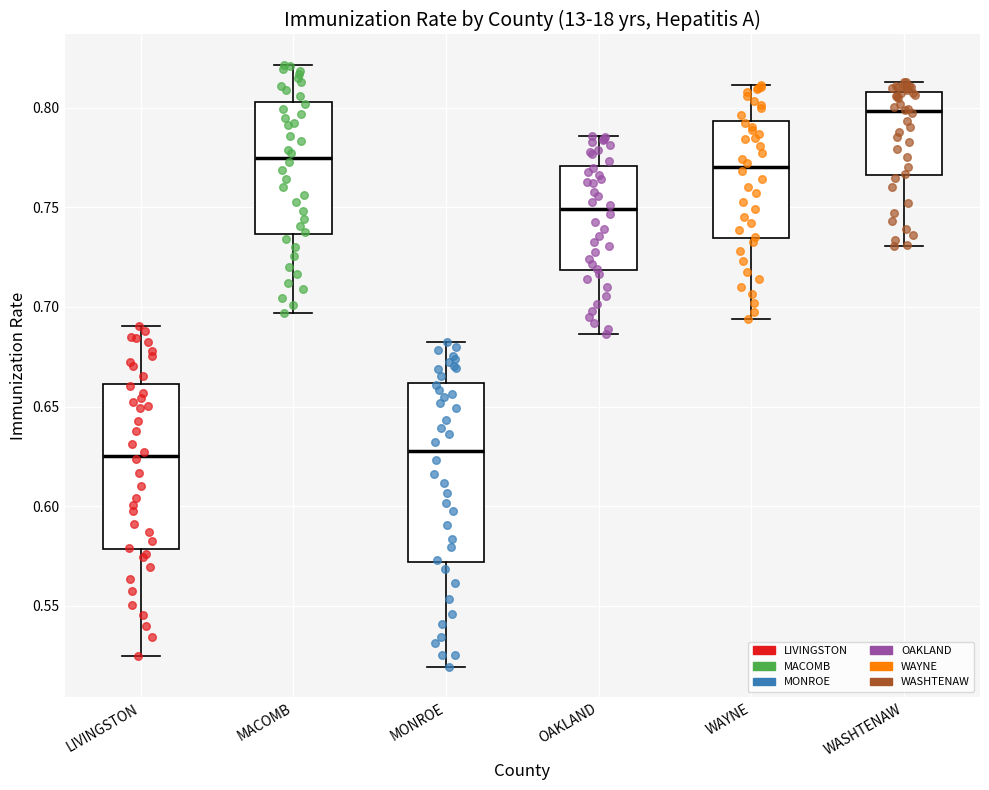

Reading left to right, read every box against the y-axis: the position of its median line, the range the box covers, and the ends of its whiskers. The values are not printed on the chart, so give them approximately, as read against the axis.

LIVINGSTON: median 0.625, box 0.580 to 0.660, whiskers 0.525 to 0.690
MACOMB: median 0.775, box 0.735 to 0.805, whiskers 0.695 to 0.820
MONROE: median 0.630, box 0.570 to 0.660, whiskers 0.520 to 0.680
OAKLAND: median 0.750, box 0.720 to 0.770, whiskers 0.685 to 0.785
WAYNE: median 0.770, box 0.735 to 0.795, whiskers 0.695 to 0.810
WASHTENAW: median 0.800, box 0.765 to 0.810, whiskers 0.730 to 0.815